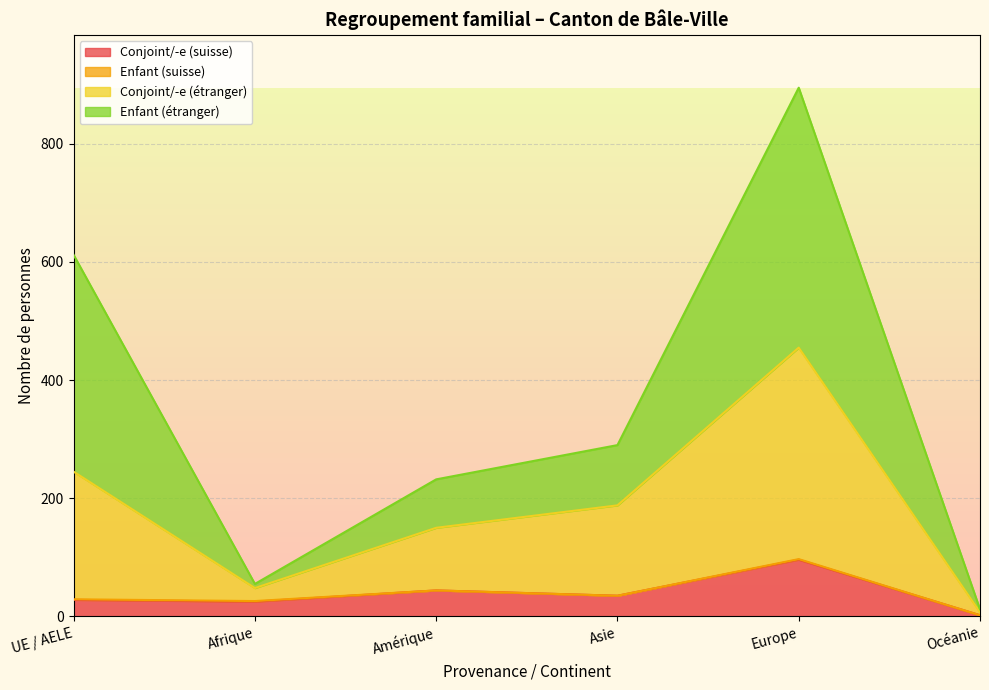

At which label does Conjoint/-e (suisse) reach its minimum?

Océanie